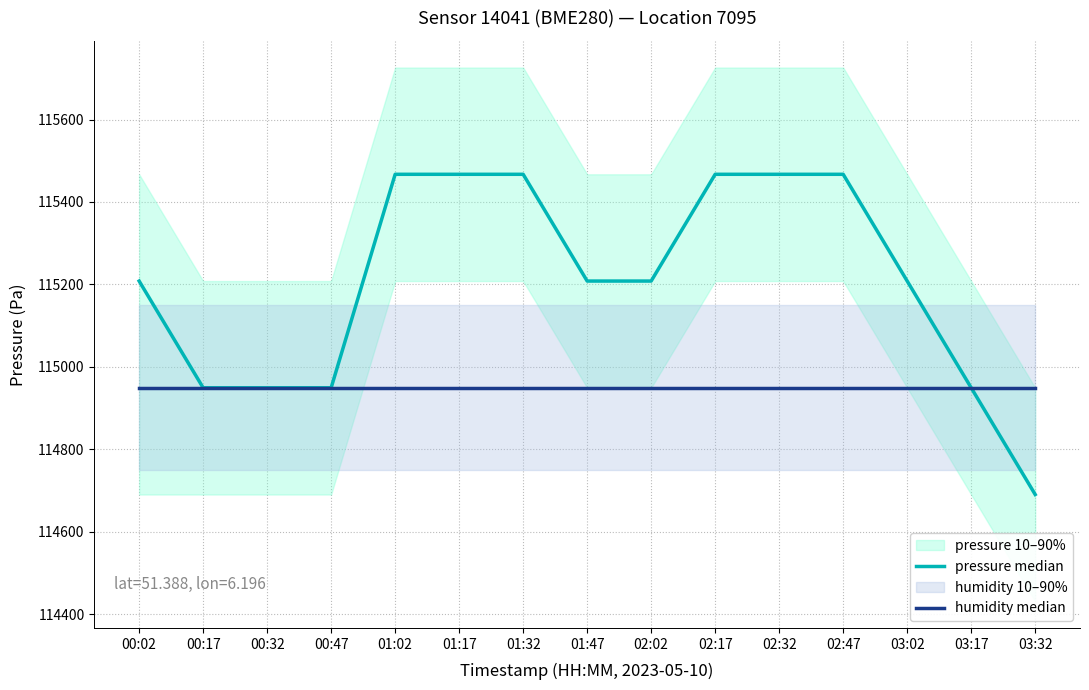

Reading left to right, extract all data points from this chart.

pressure median: 115208.1	114949.1	114949.1	114949.1	115467.2	115467.2	115467.2	115208.1	115208.1	115467.2	115467.2	115467.2	115208.1	114949.1	114690.0
humidity median: 114949.0	114949.0	114949.0	114949.0	114949.0	114949.0	114949.0	114949.0	114949.0	114949.0	114949.0	114949.0	114949.0	114949.0	114949.0